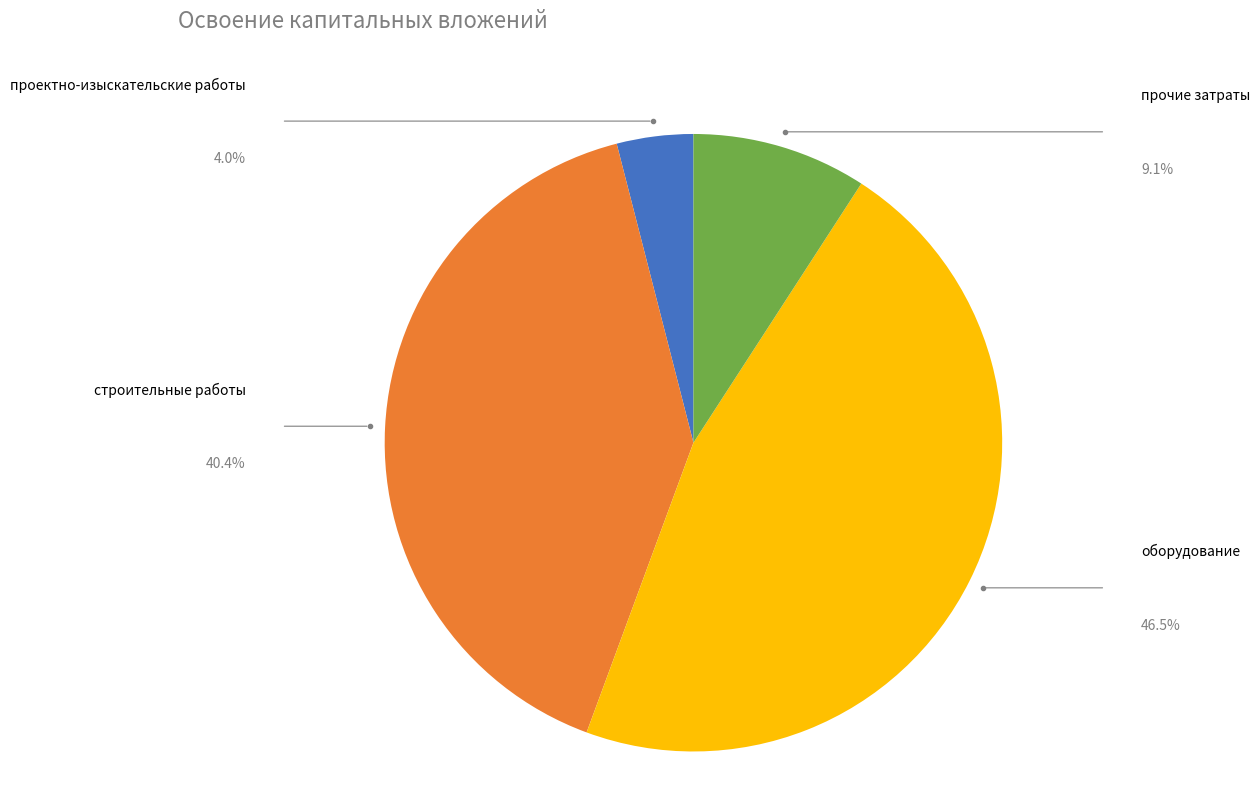

Does any single category account for the majority?

No